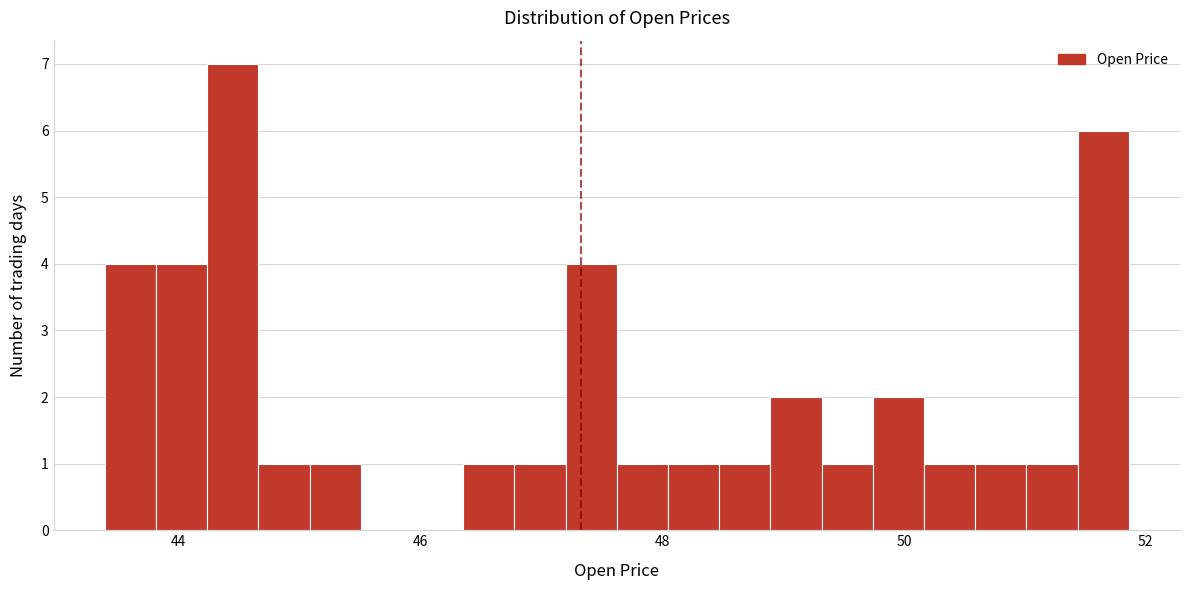

Around what value on the x-axis is the tallest bar? Give the approximate position of its centre, as read against the axis.

44.4